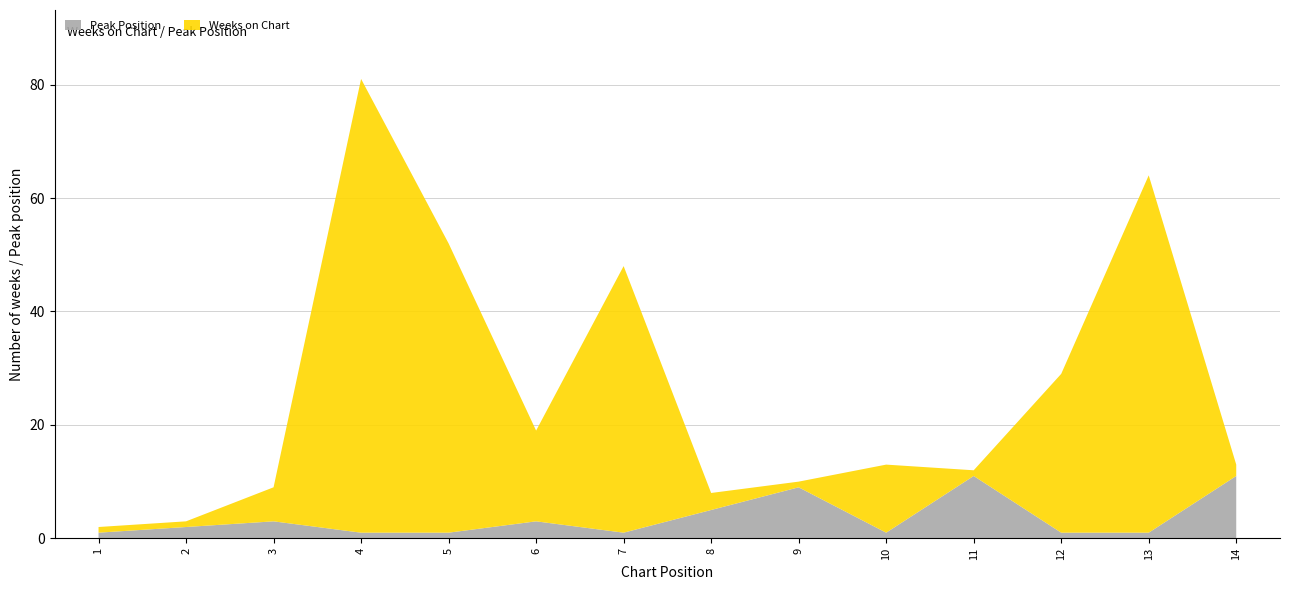

Reading left to right, list all the values displayed in this chart.

Weeks on Chart: 1=1	2=1	3=6	4=80	5=51	6=16	7=47	8=3	9=1	10=12	11=1	12=28	13=63	14=2
Peak Position: 1=1	2=2	3=3	4=1	5=1	6=3	7=1	8=5	9=9	10=1	11=11	12=1	13=1	14=11